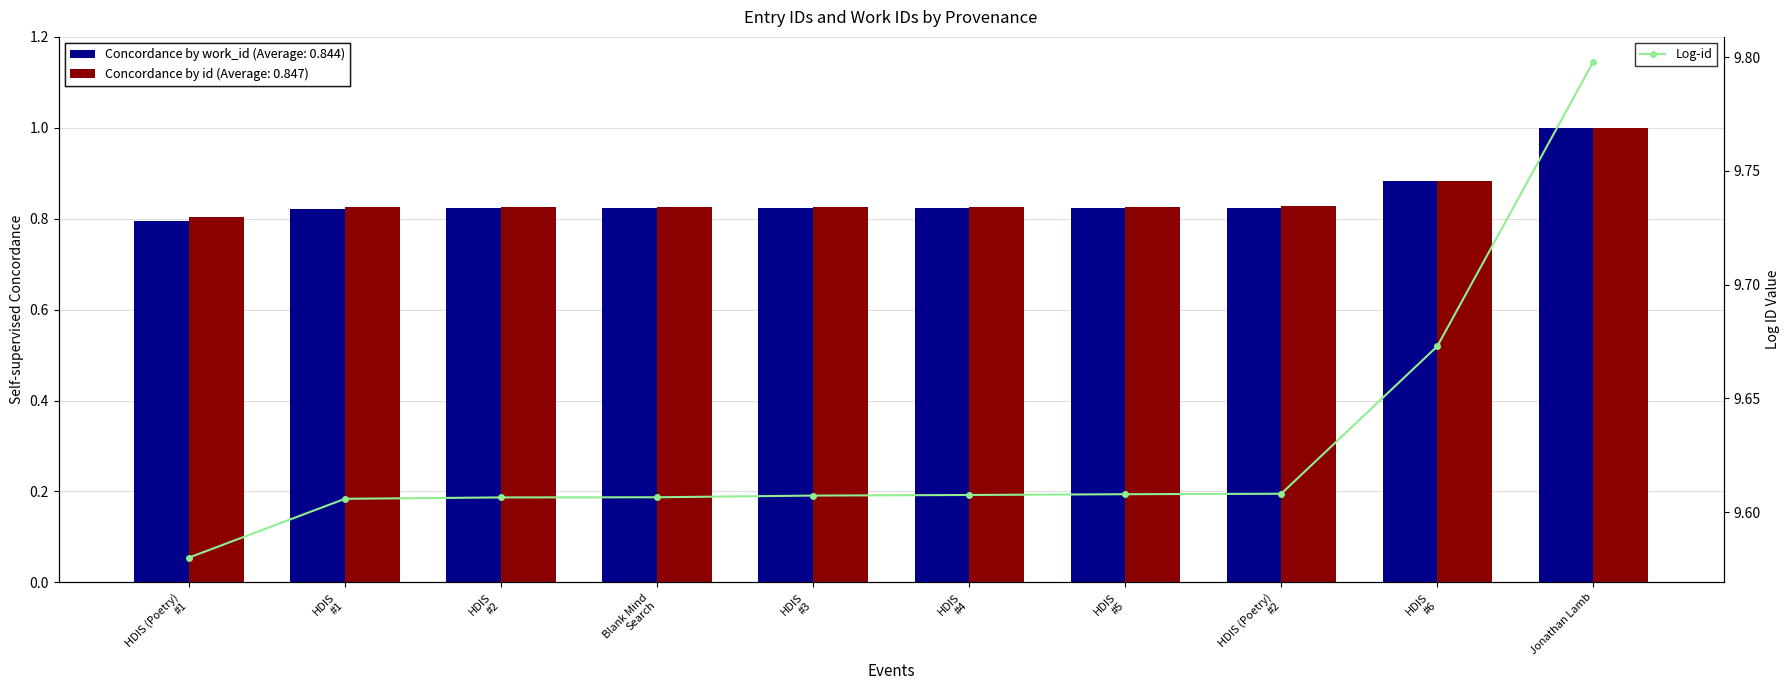

Reading right to left, list all the values displayed in this chart.

Jonathan Lamb=9.8	HDIS
#6=9.7	HDIS (Poetry)
#2=9.6	HDIS
#5=9.6	HDIS
#4=9.6	HDIS
#3=9.6	Blank Mind
Search=9.6	HDIS
#2=9.6	HDIS
#1=9.6	HDIS (Poetry)
#1=9.6